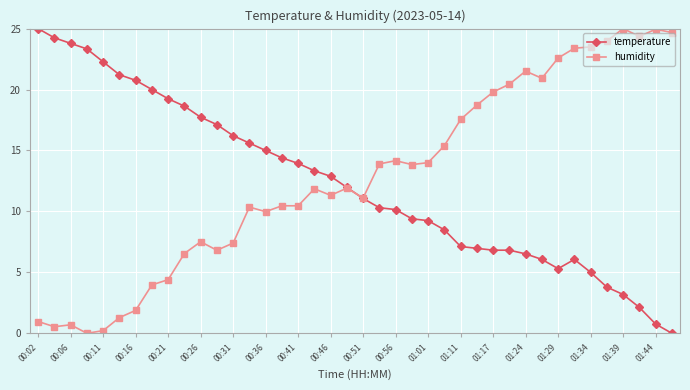

How many lines are shown in the chart?

2